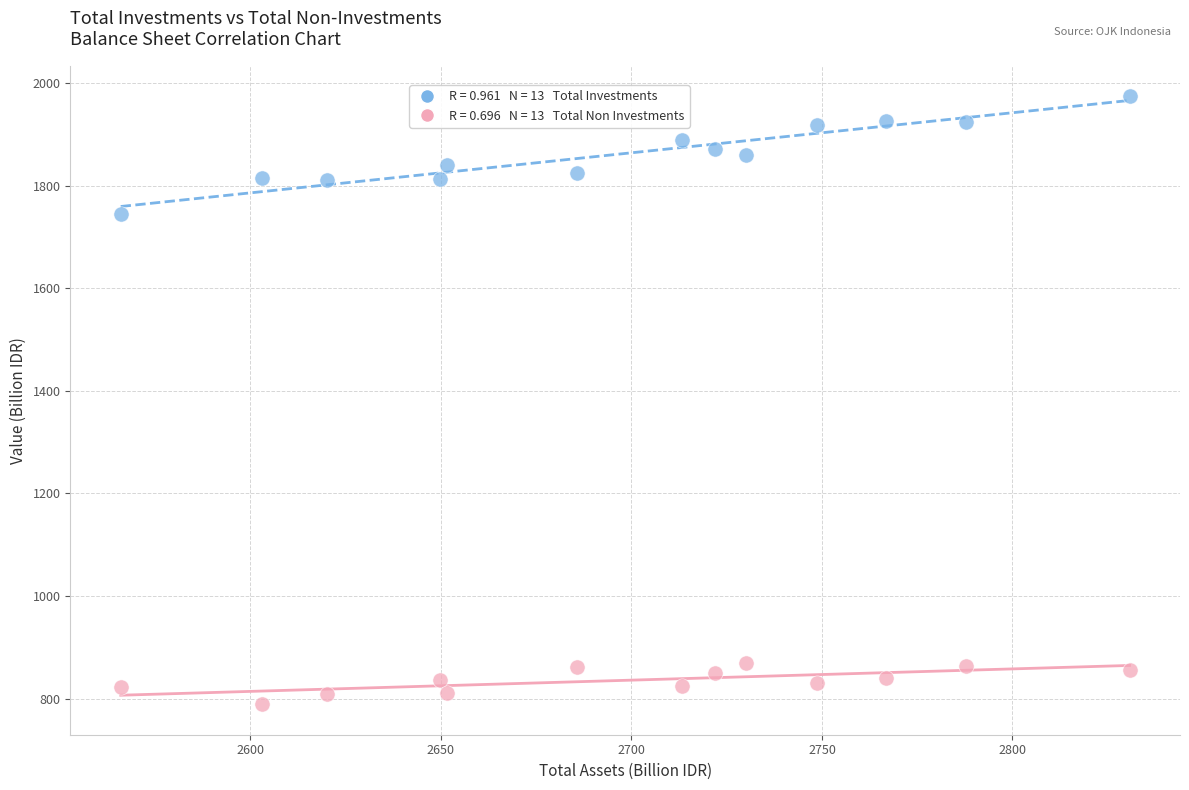

Across all series, what Y value is closest to 1381?

1744.0